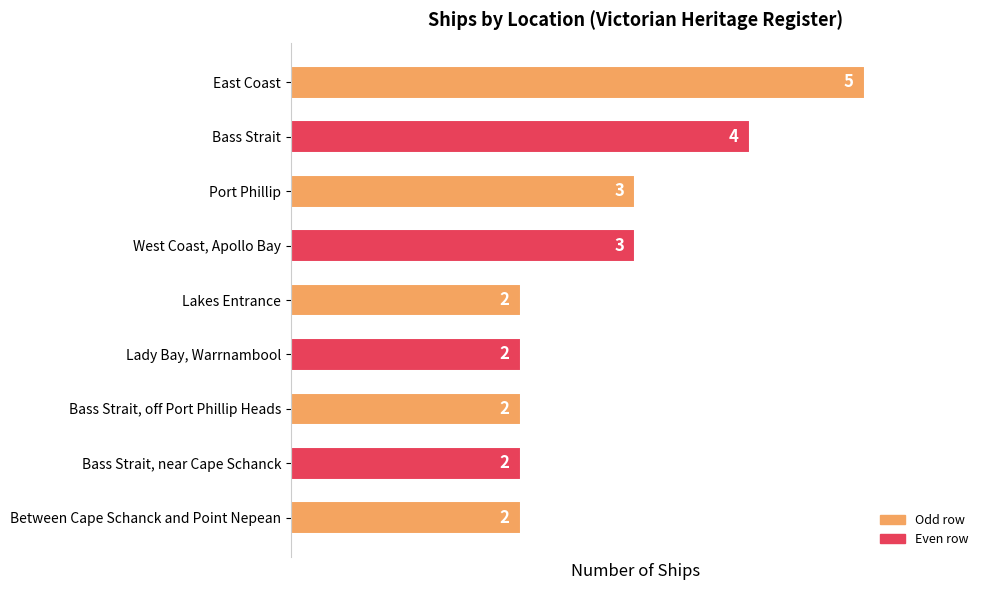

What is the smallest value displayed?

2